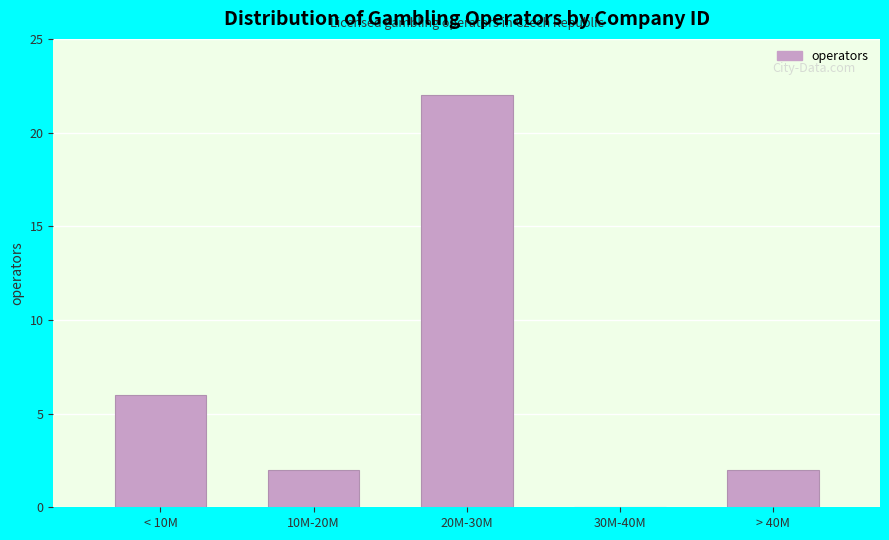

Reading left to right, what are all the values shown in this chart?

< 10M=6	10M-20M=2	20M-30M=22	30M-40M=0	> 40M=2